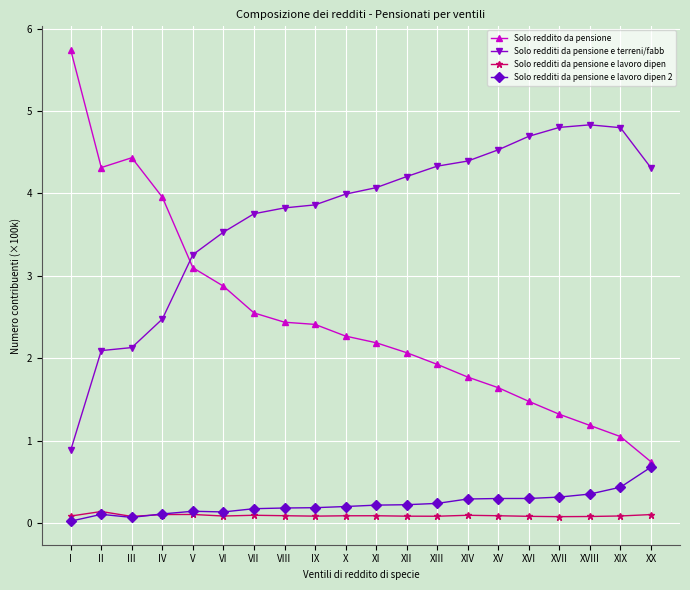

True or false: Solo redditi da pensione e lavoro dipen 2 has a value of 0.3 at XIV.

True